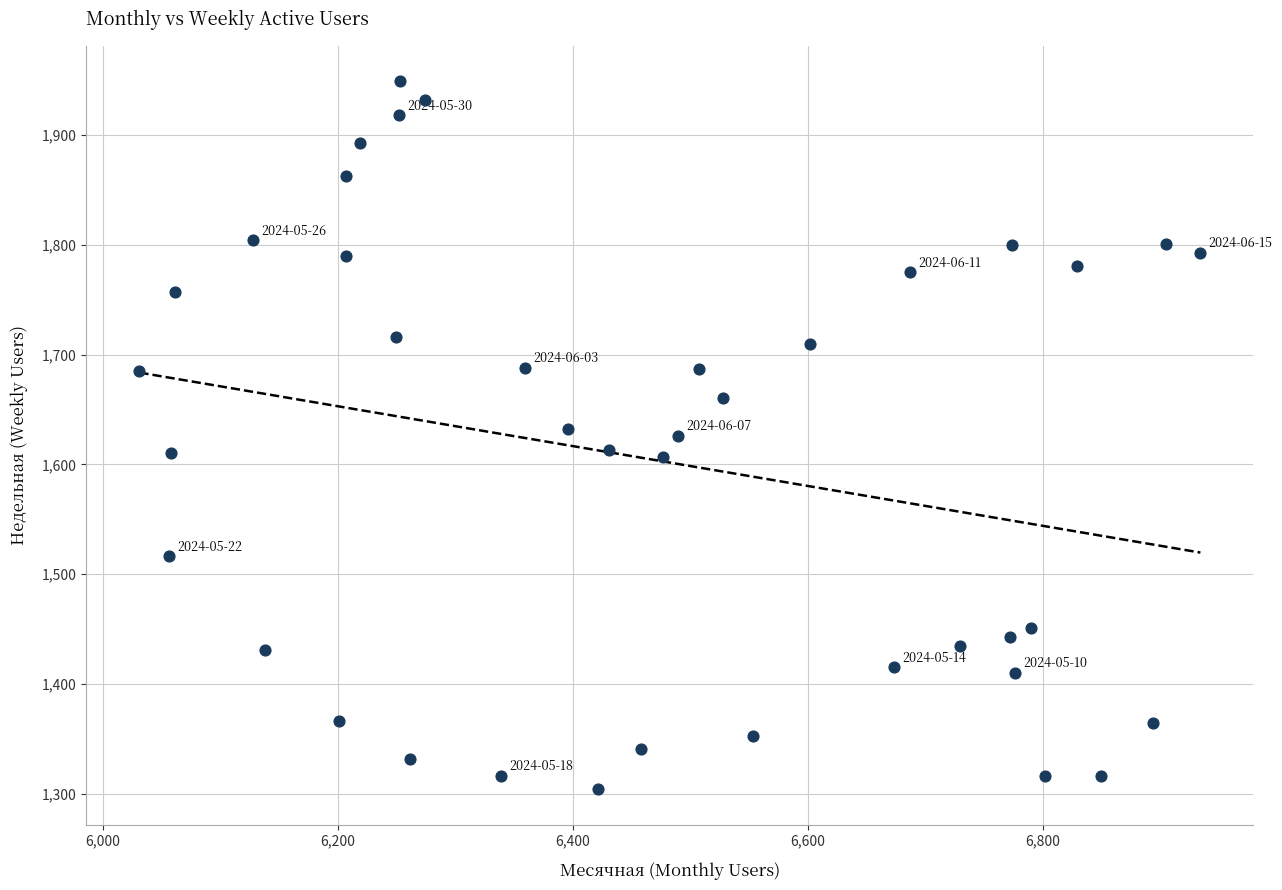

What is the range of X values (max minus min)?

903